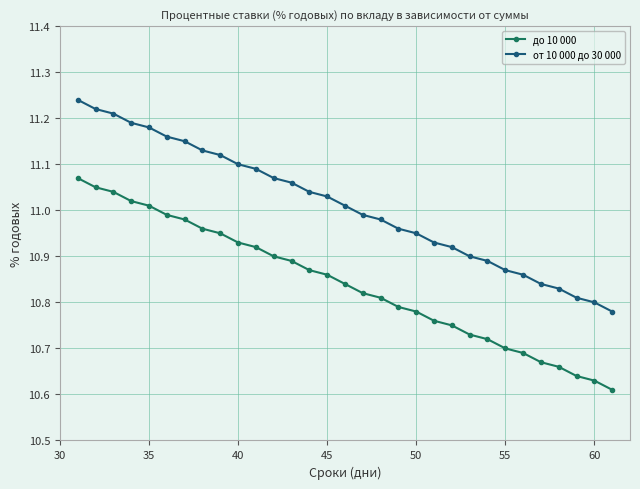

List the series in order of their peak value, highest first.

от 10 000 до 30 000, до 10 000